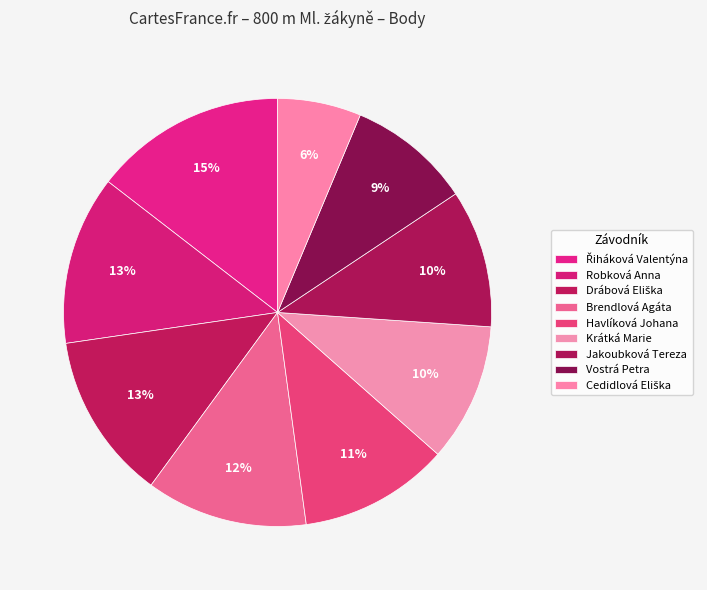

Count the number of slices in the pie.

9